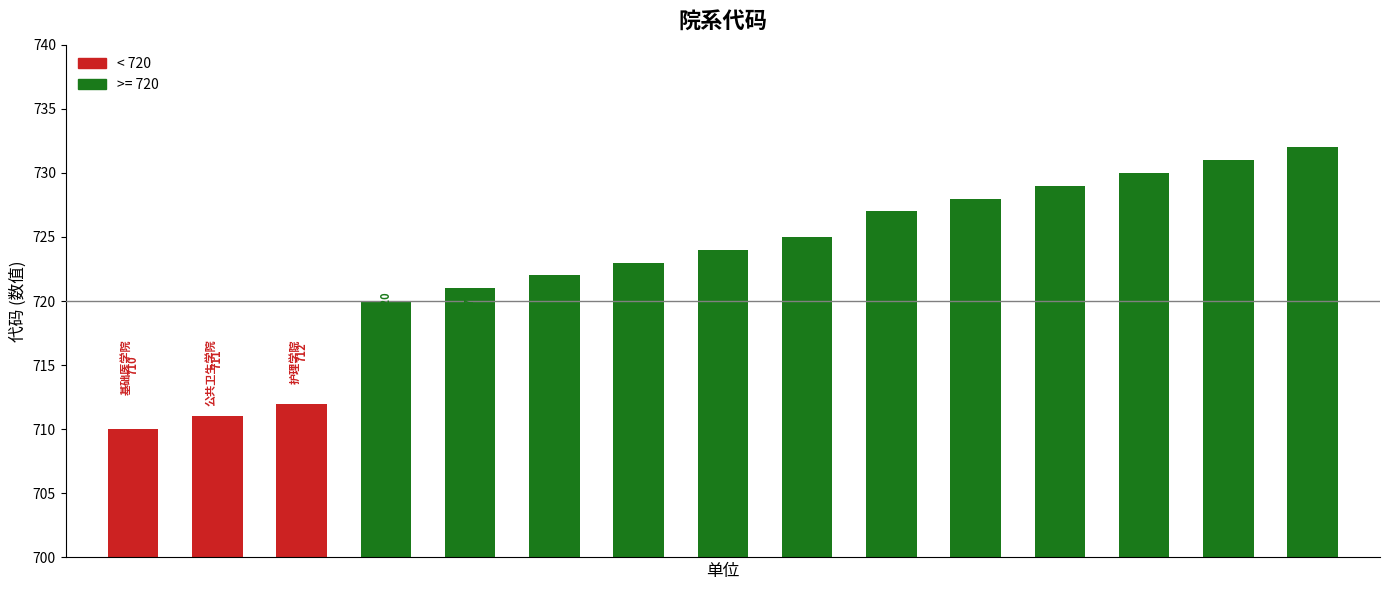

Reading left to right, extract all data points from this chart.

710	711	712	720	721	722	723	724	725	727	728	729	730	731	732